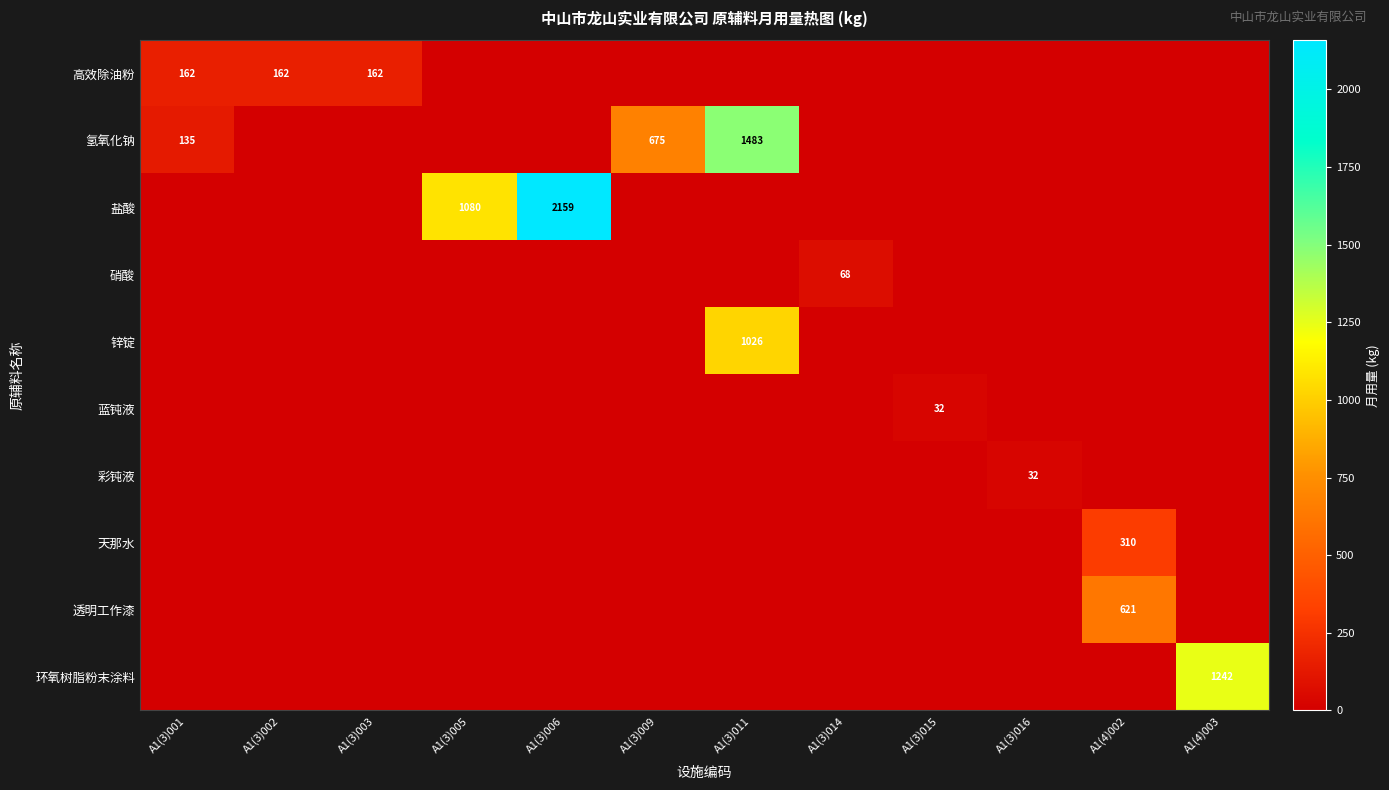

True or false: 高效除油粉 has a value of 106 at A1(3)003.

False